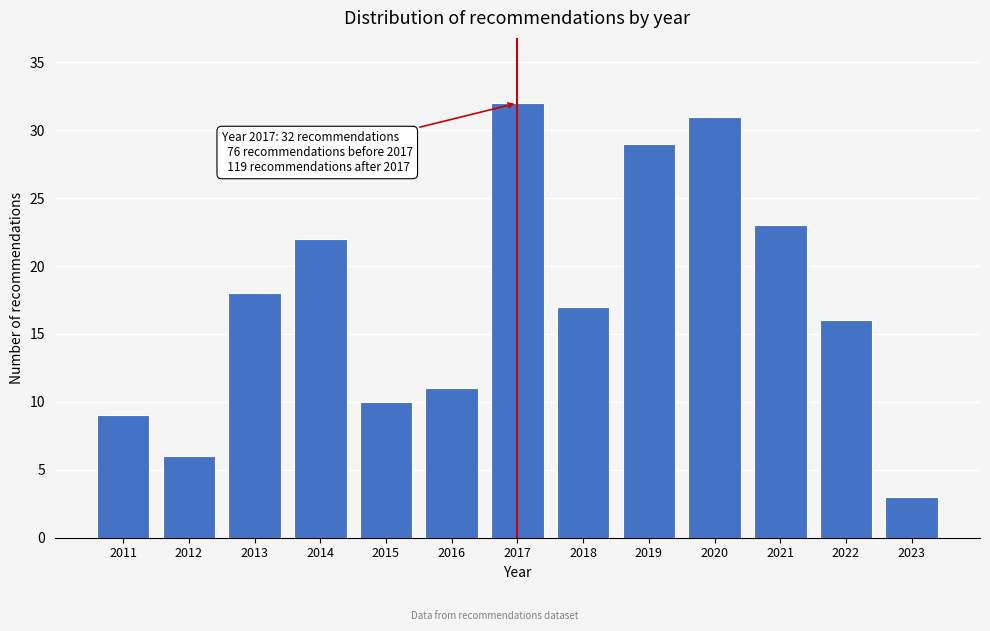

Reading left to right, transcribe all the data shown in this chart.

2011=9	2012=6	2013=18	2014=22	2015=10	2016=11	2017=32	2018=17	2019=29	2020=31	2021=23	2022=16	2023=3